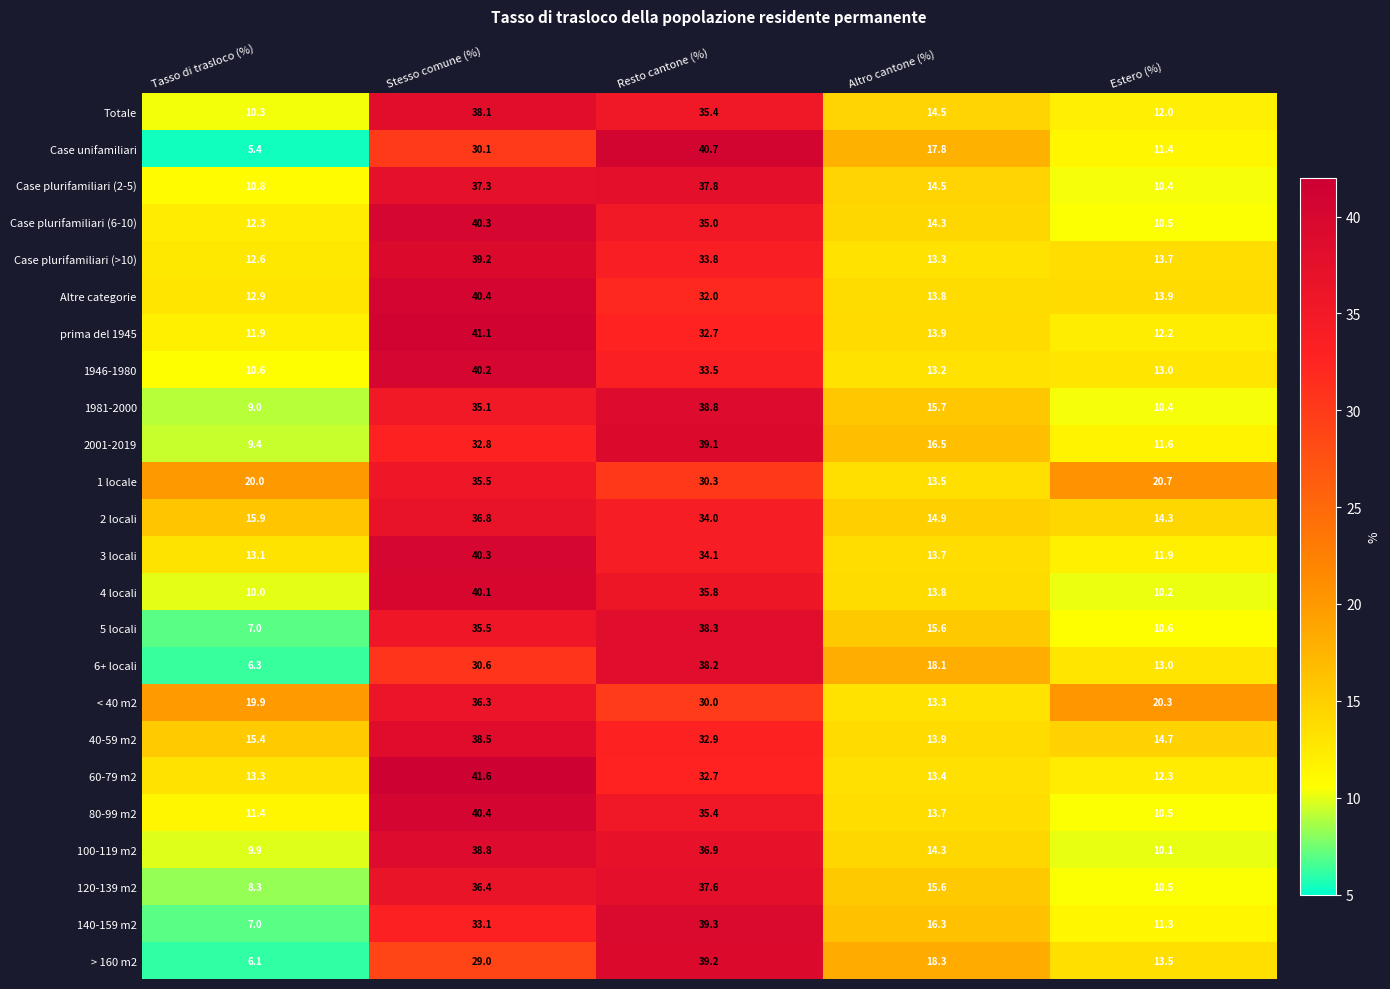

At how many categories does at least one series exceed 28?

2